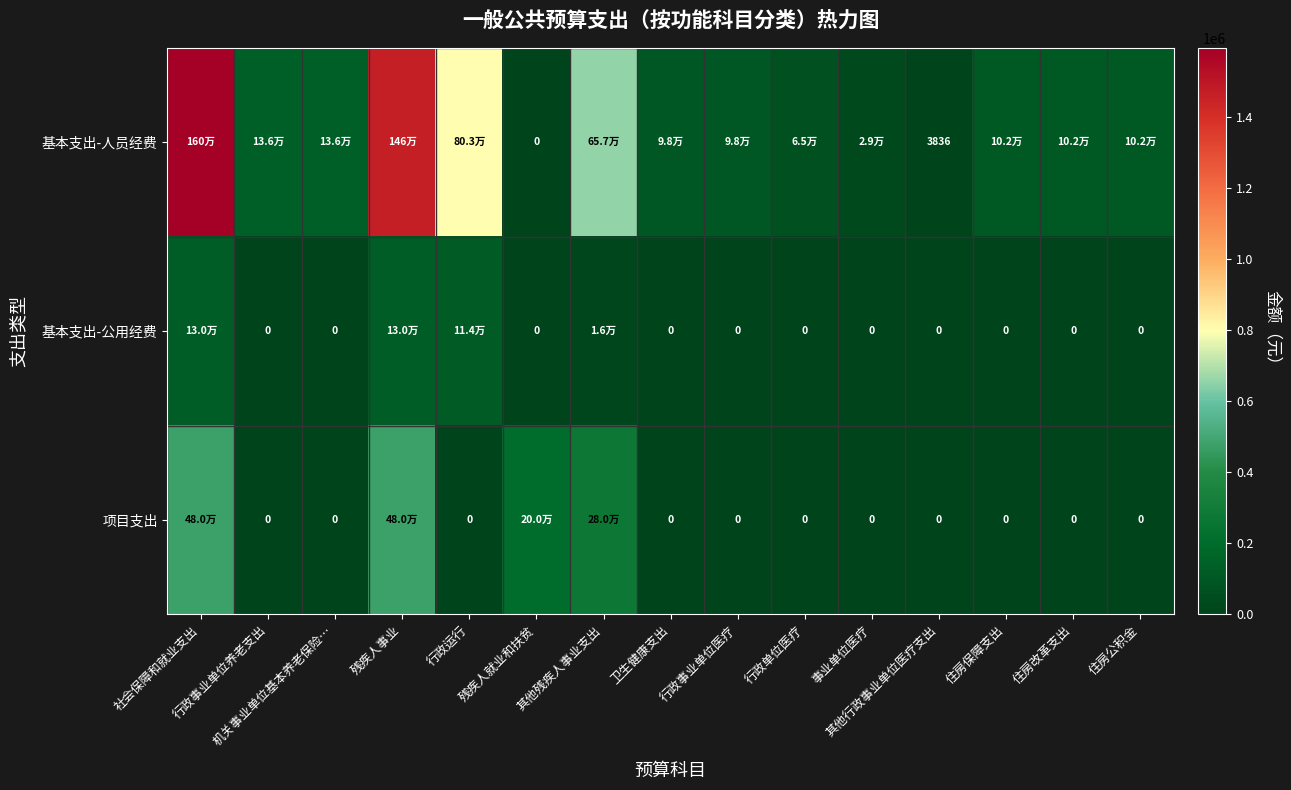

Which series has the largest range (max minus min)?

基本支出-人员经费